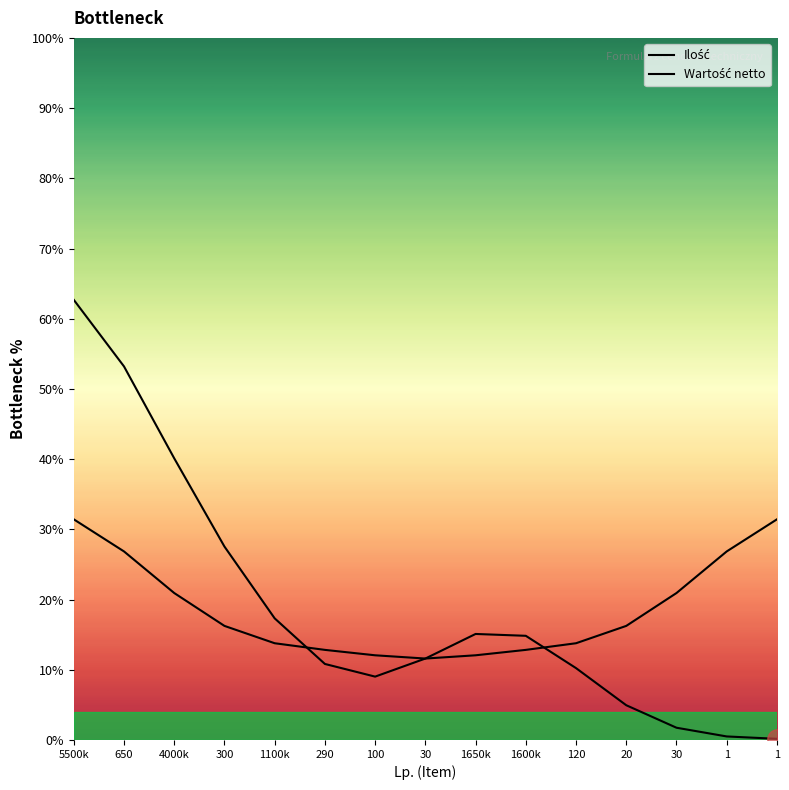

How many times do Ilość and Wartość netto cross each other?

2